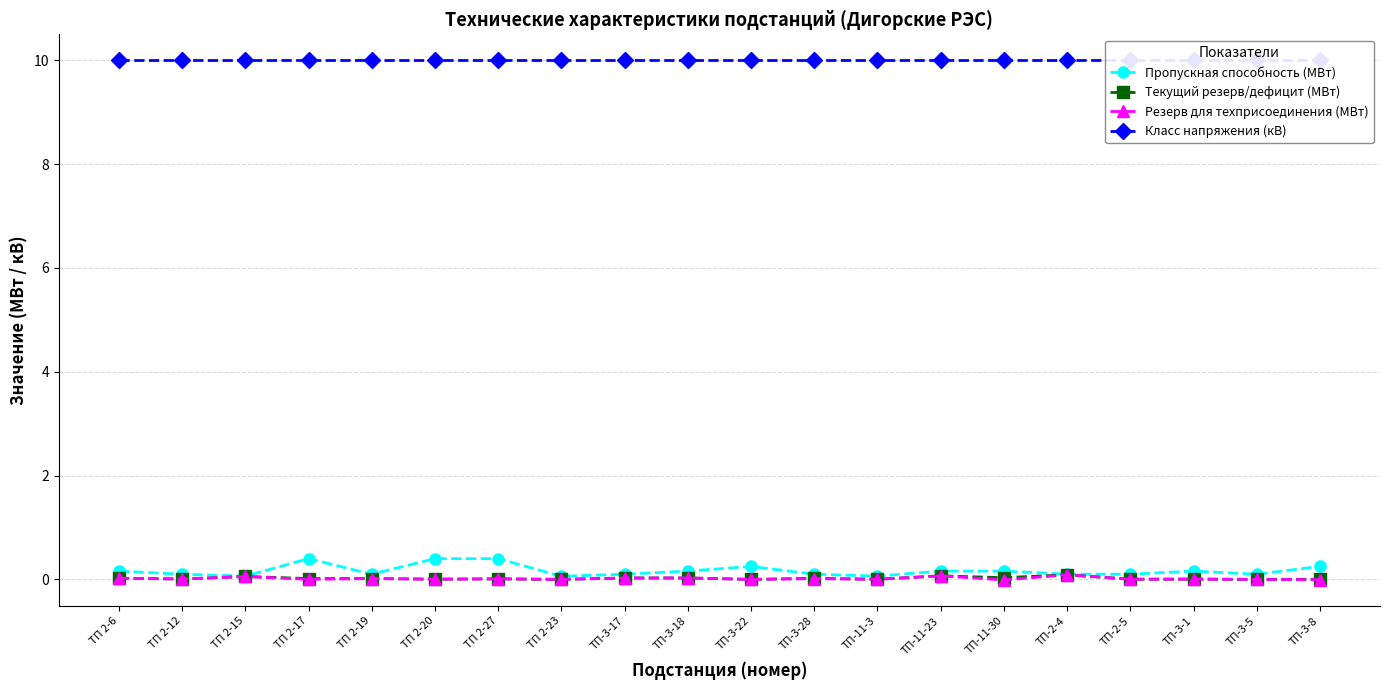

Reading left to right, list all the values displayed in this chart.

Пропускная способность (МВт): 0.2	0.1	0.1	0.4	0.1	0.4	0.4	0.1	0.1	0.2	0.2	0.1	0.1	0.2	0.2	0.1	0.1	0.2	0.1	0.2
Текущий резерв/дефицит (МВт): 0.0	0.0	0.1	0.0	0.0	0.0	0.0	0.0	0.0	0.0	0.0	0.0	0.0	0.1	0.0	0.1	0.0	0.0	0.0	0.0
Резерв для техприсоединения (МВт): 0.0	0.0	0.1	0.0	0.0	0.0	0.0	0.0	0.0	0.0	0.0	0.0	0.0	0.1	-0.0	0.1	0.0	0.0	0.0	-0.0
Класс напряжения (кВ): 10.0	10.0	10.0	10.0	10.0	10.0	10.0	10.0	10.0	10.0	10.0	10.0	10.0	10.0	10.0	10.0	10.0	10.0	10.0	10.0